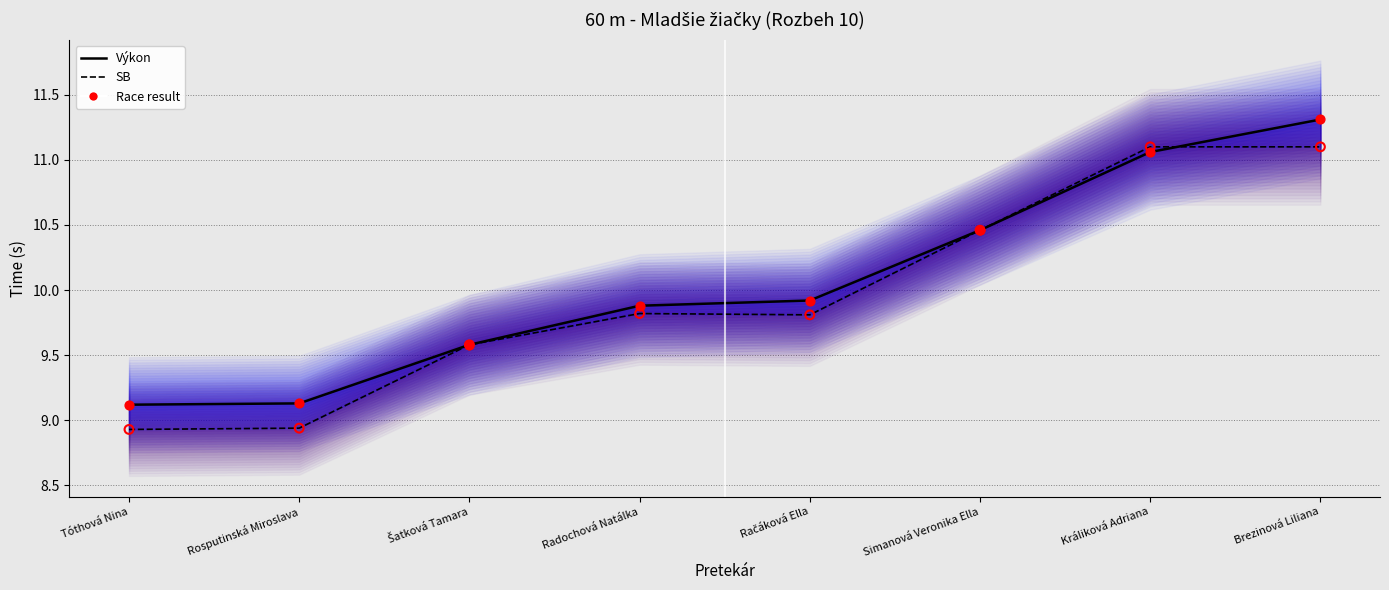

Is the value of SB (body) at Radochová Natálka greater than the value of Výkon (body) at Králiková Adriana?

No